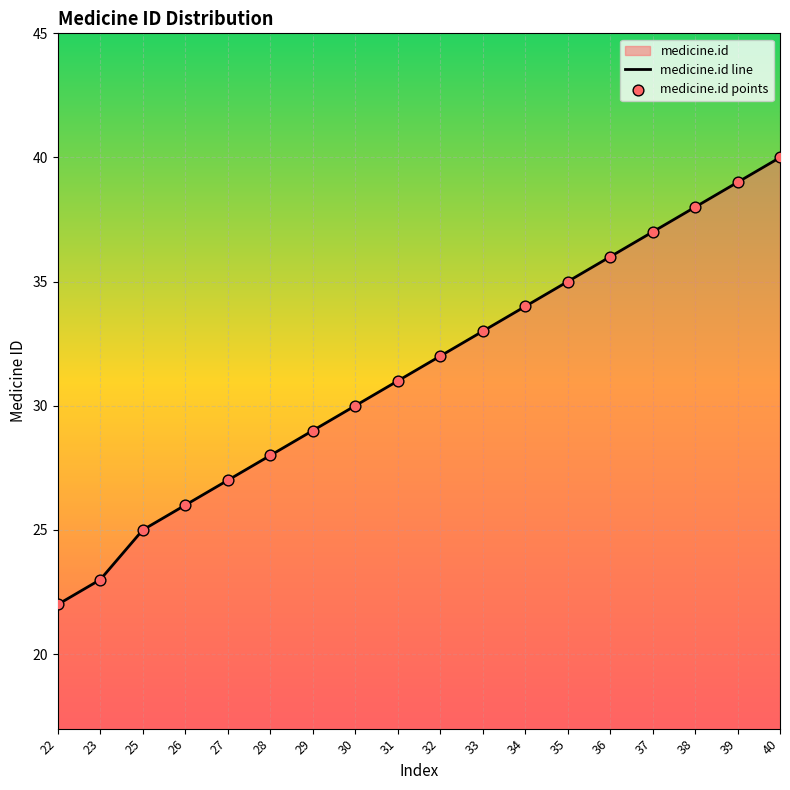

Which series has the largest total across all categories?

medicine.id line